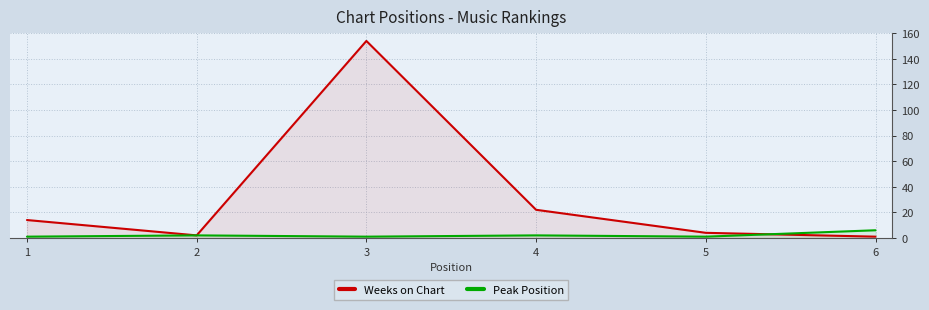

At which category does the chart reach its peak across all series?

3